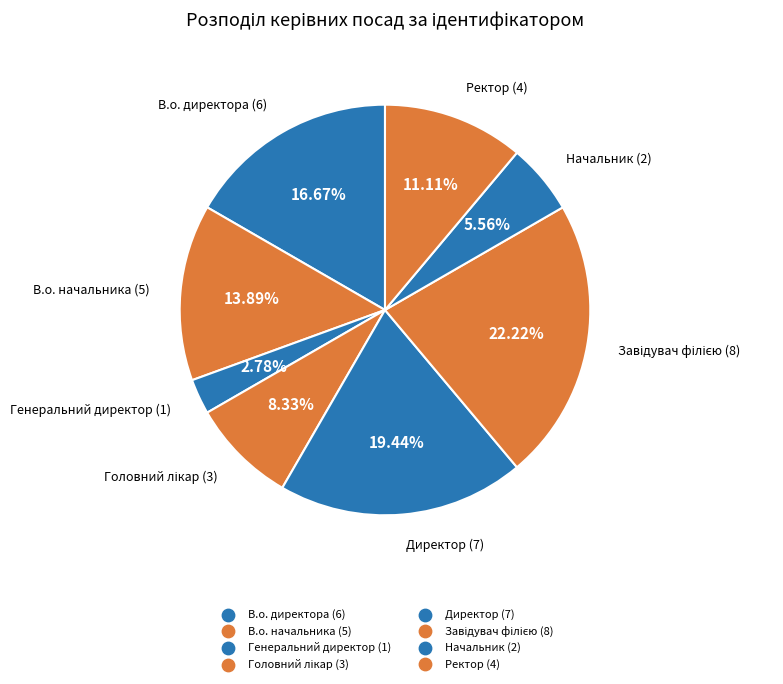

What is the smallest slice in the pie chart?

Генеральний директор